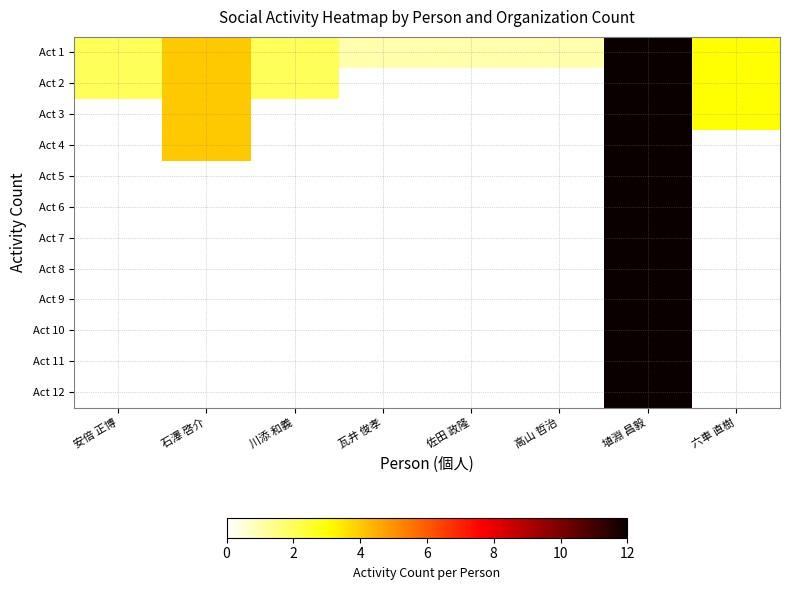

Rank the series at 石澤 啓介 from highest to lowest value.

Act 1, Act 2, Act 3, Act 4, Act 5, Act 6, Act 7, Act 8, Act 9, Act 10, Act 11, Act 12